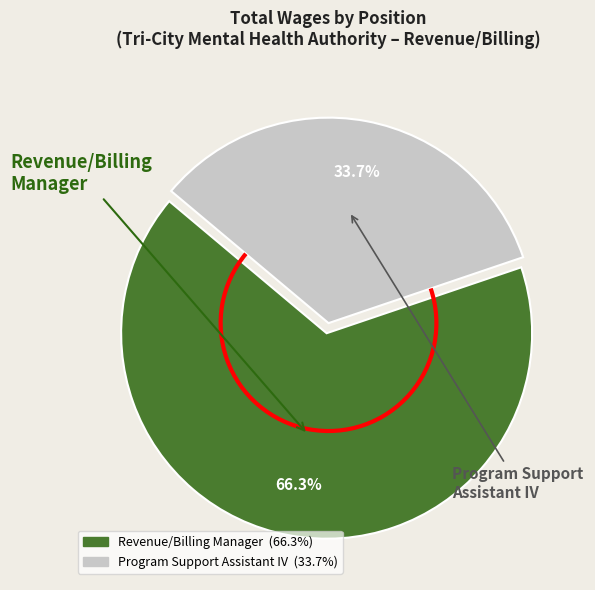

Approximately how many times larger is the value at Program Support Assistant IV compared to Revenue/Billing Manager?

0.5